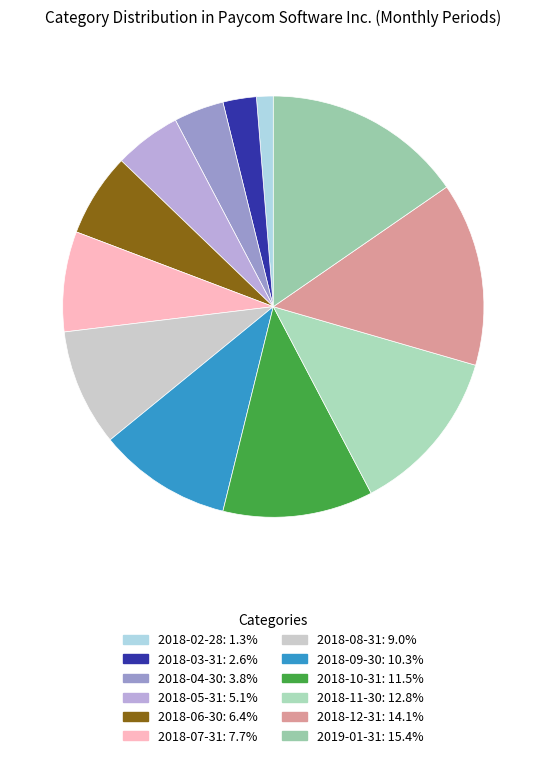

What is the total percentage of 2018-04-30 and 2018-10-31?

15.4%